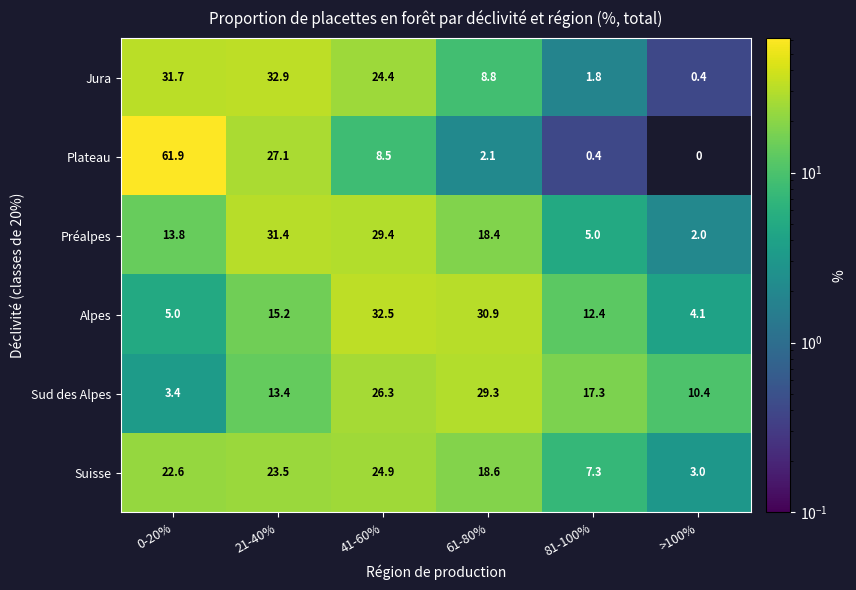

What is the difference between the Alpes values at 0-20% and 41-60%?

27.5